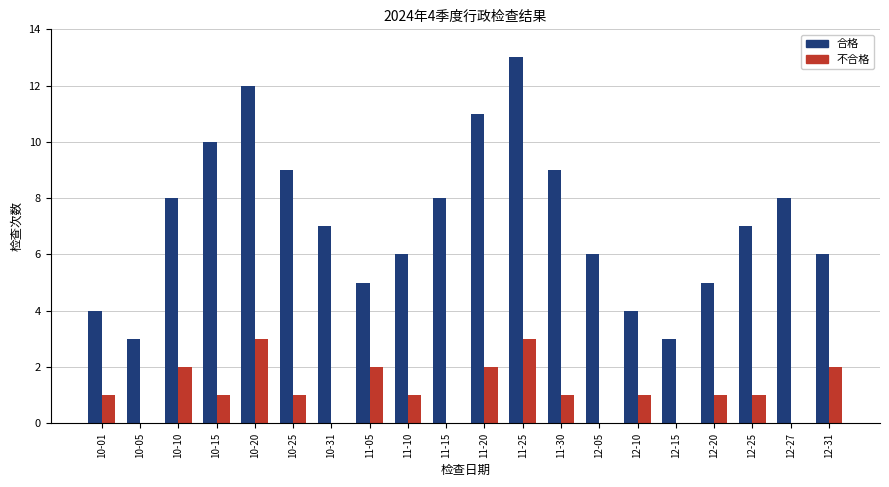

Between 10-20 and 12-25, which series saw the biggest shift?

合格